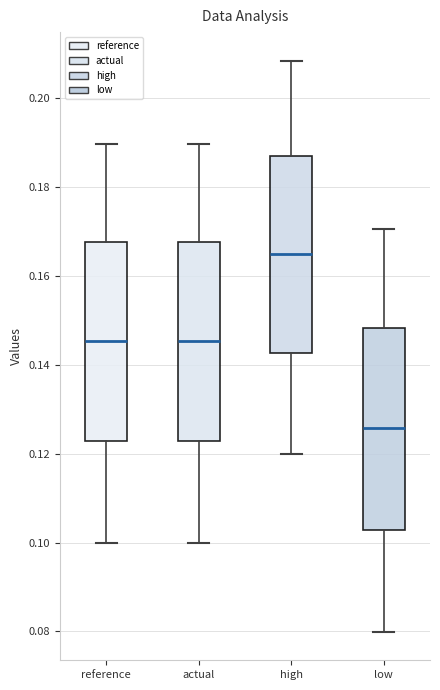

Reading left to right, read every box against the y-axis: the position of its median line, the range the box covers, and the ends of its whiskers. The values are not printed on the chart, so give them approximately, as read against the axis.

reference: median 0.146, box 0.122 to 0.168, whiskers 0.100 to 0.190
actual: median 0.146, box 0.122 to 0.168, whiskers 0.100 to 0.190
high: median 0.164, box 0.142 to 0.186, whiskers 0.120 to 0.208
low: median 0.126, box 0.102 to 0.148, whiskers 0.080 to 0.170